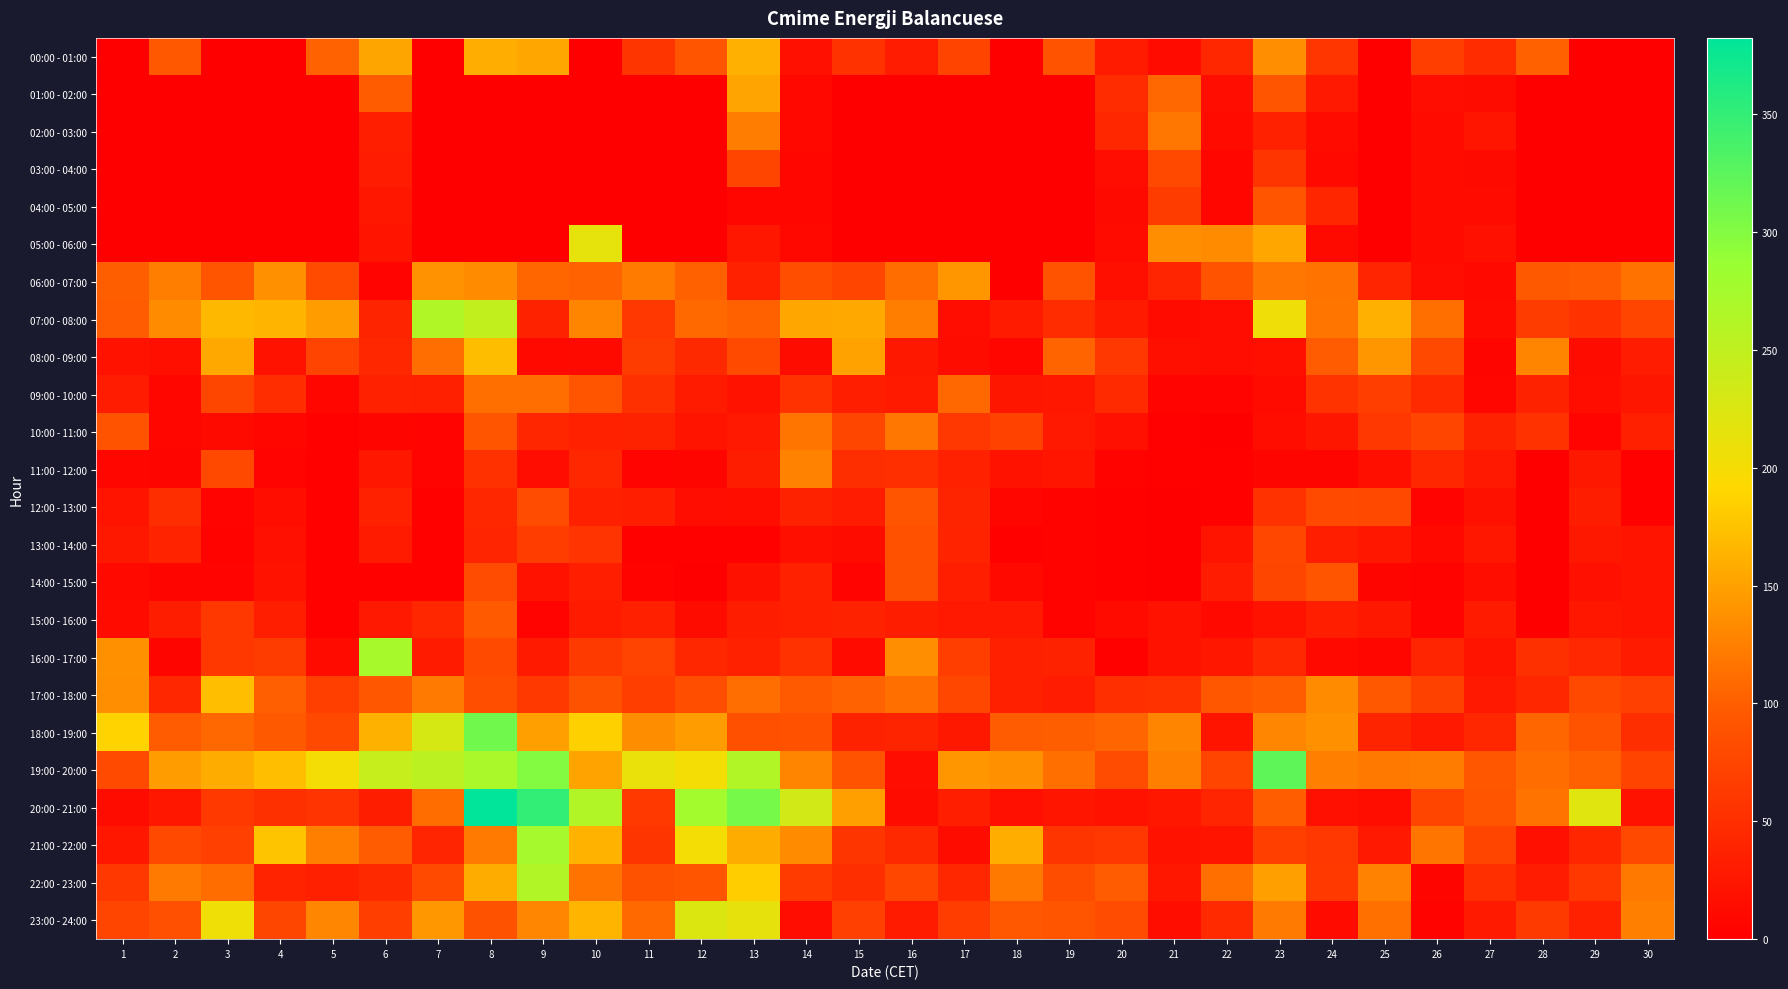

Rank the series at 29 from highest to lowest value.

20:00 - 21:00, 19:00 - 20:00, 06:00 - 07:00, 18:00 - 19:00, 17:00 - 18:00, 22:00 - 23:00, 07:00 - 08:00, 16:00 - 17:00, 21:00 - 22:00, 23:00 - 24:00, 12:00 - 13:00, 11:00 - 12:00, 13:00 - 14:00, 15:00 - 16:00, 14:00 - 15:00, 09:00 - 10:00, 08:00 - 09:00, 10:00 - 11:00, 00:00 - 01:00, 01:00 - 02:00, 02:00 - 03:00, 03:00 - 04:00, 04:00 - 05:00, 05:00 - 06:00